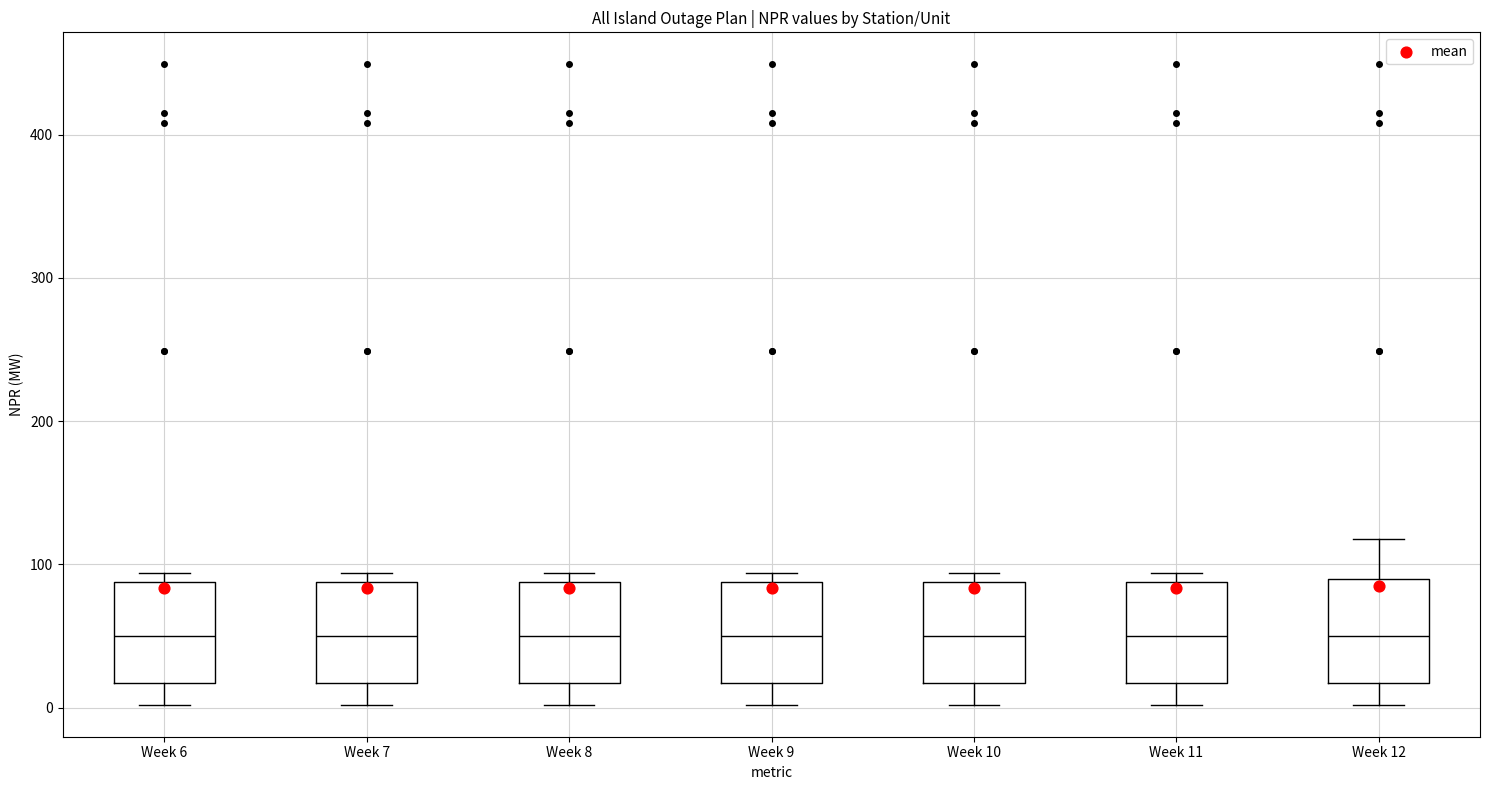

Reading left to right, read every box against the y-axis: the position of its median line, the range the box covers, and the ends of its whiskers. The values are not printed on the chart, so give them approximately, as read against the axis.

Week 6: median 50, box 20 to 90, whiskers 0 to 90 (just above the box's upper edge)
Week 7: median 50, box 20 to 90, whiskers 0 to 90 (just above the box's upper edge)
Week 8: median 50, box 20 to 90, whiskers 0 to 90 (just above the box's upper edge)
Week 9: median 50, box 20 to 90, whiskers 0 to 90 (just above the box's upper edge)
Week 10: median 50, box 20 to 90, whiskers 0 to 90 (just above the box's upper edge)
Week 11: median 50, box 20 to 90, whiskers 0 to 90 (just above the box's upper edge)
Week 12: median 50, box 20 to 90, whiskers 0 to 120